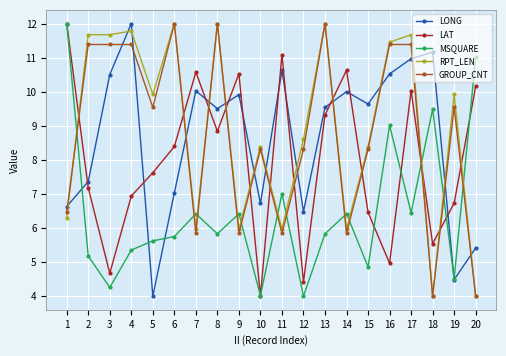

True or false: RPT_LEN has more than 2 interior local peaks.

True